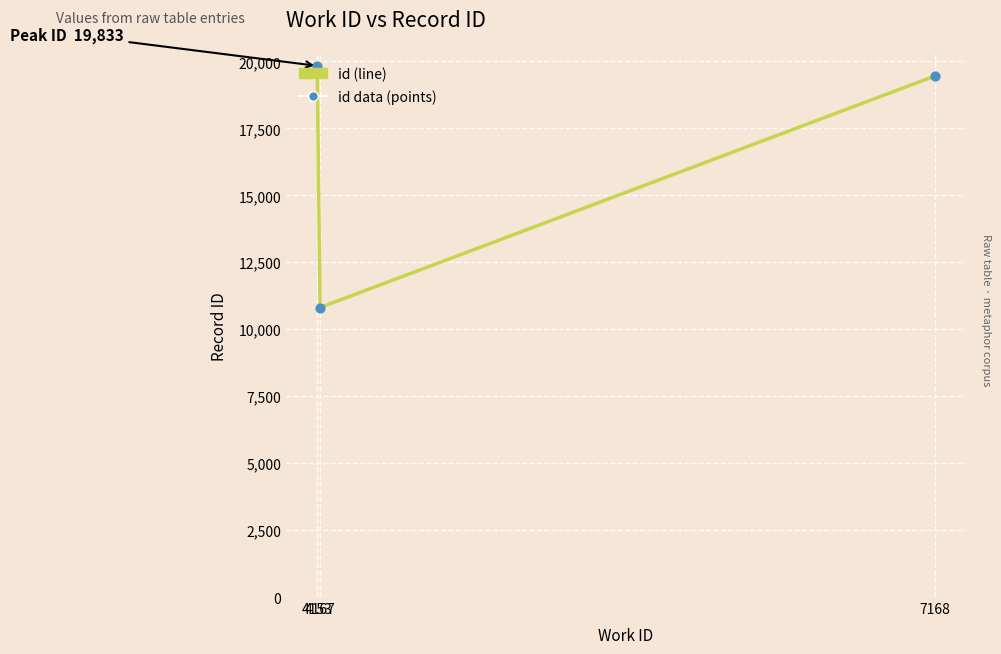

What is the sum of all values?

50093